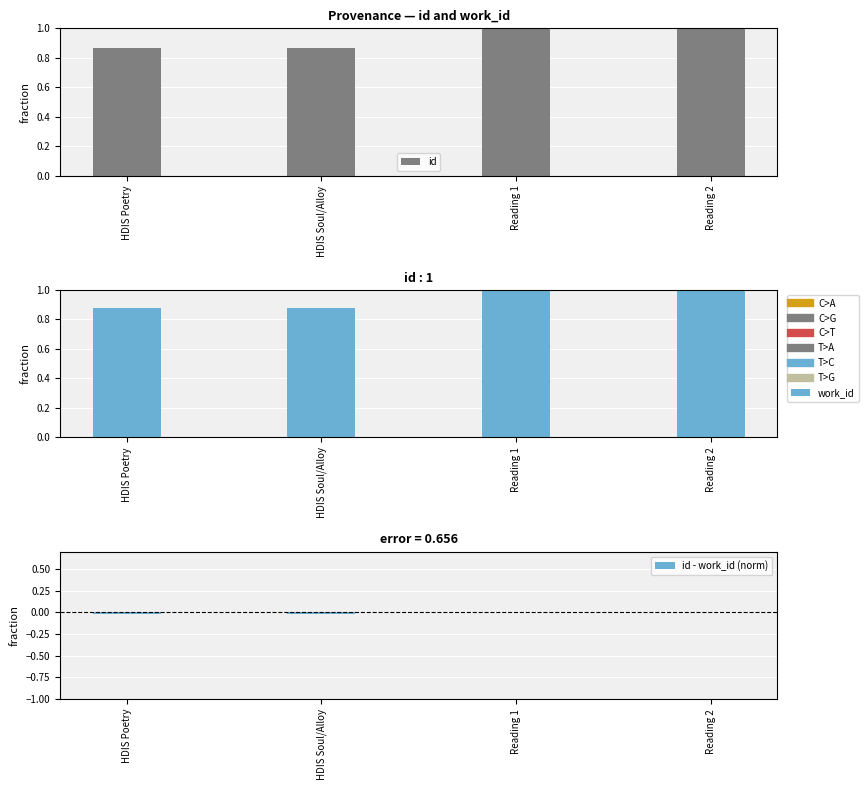

Is it true that id - work_id (norm) equals 0.0 at Reading 2?

True